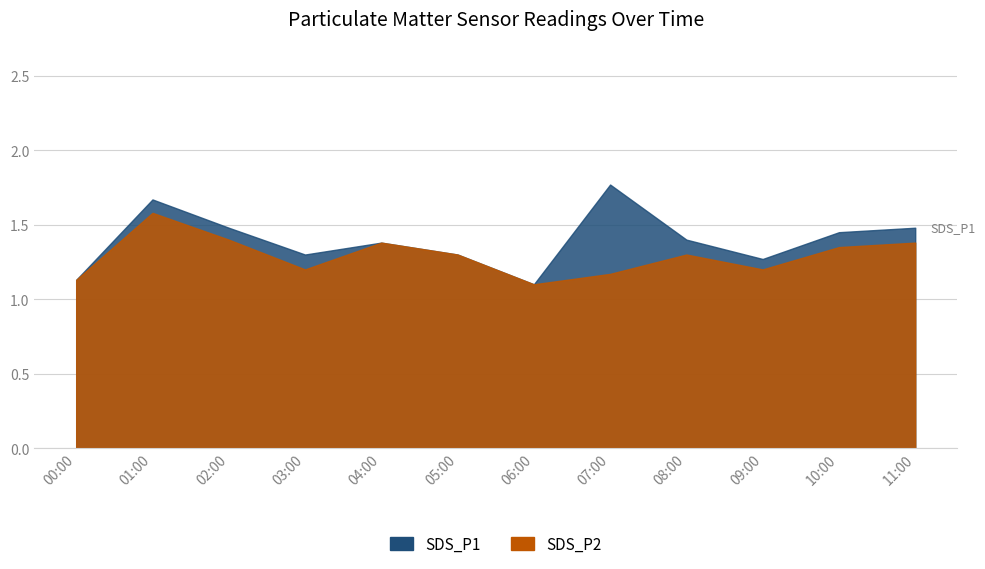

Which has a higher value, 11:00 or 00:00?

11:00